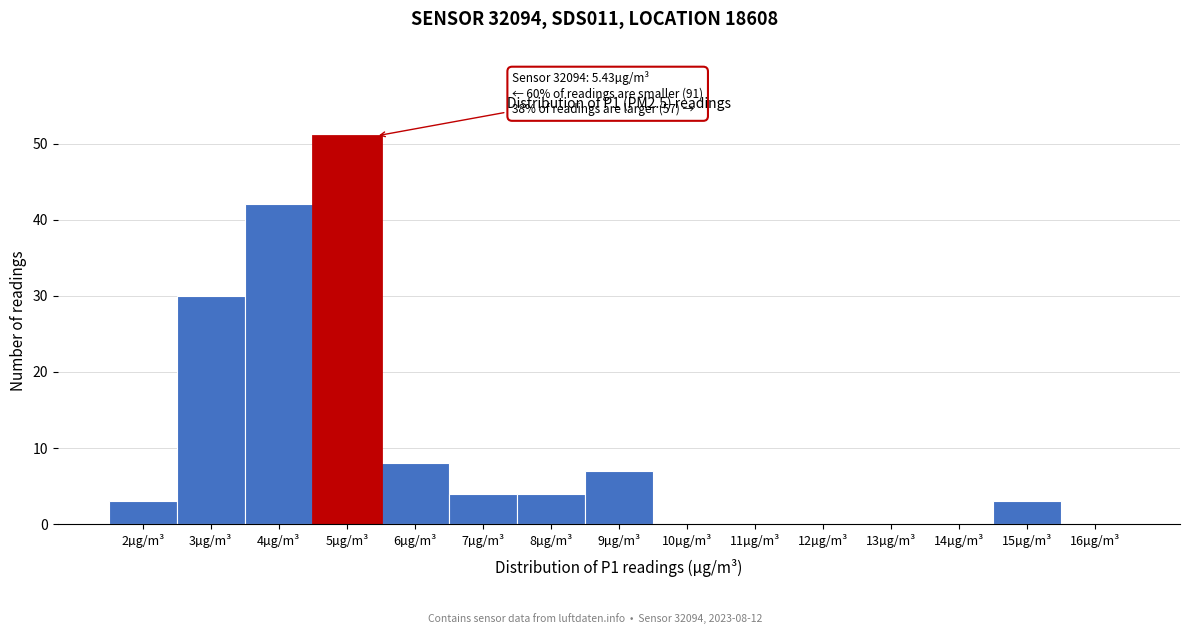

Reading left to right, transcribe all the data shown in this chart.

2µg/m³=3	3µg/m³=30	4µg/m³=42	5µg/m³=51	6µg/m³=8	7µg/m³=4	8µg/m³=4	9µg/m³=7	10µg/m³=0	11µg/m³=0	12µg/m³=0	13µg/m³=0	14µg/m³=0	15µg/m³=3	16µg/m³=0